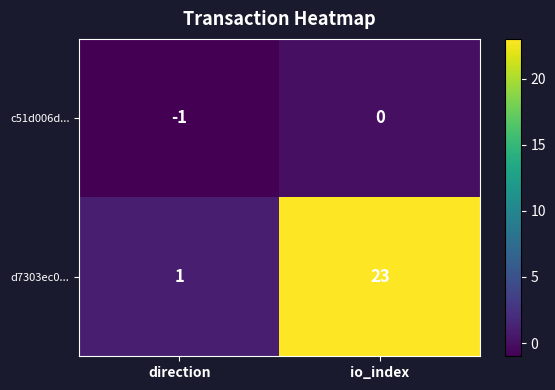

What is the difference between the d7303ec0... values at io_index and direction?

22